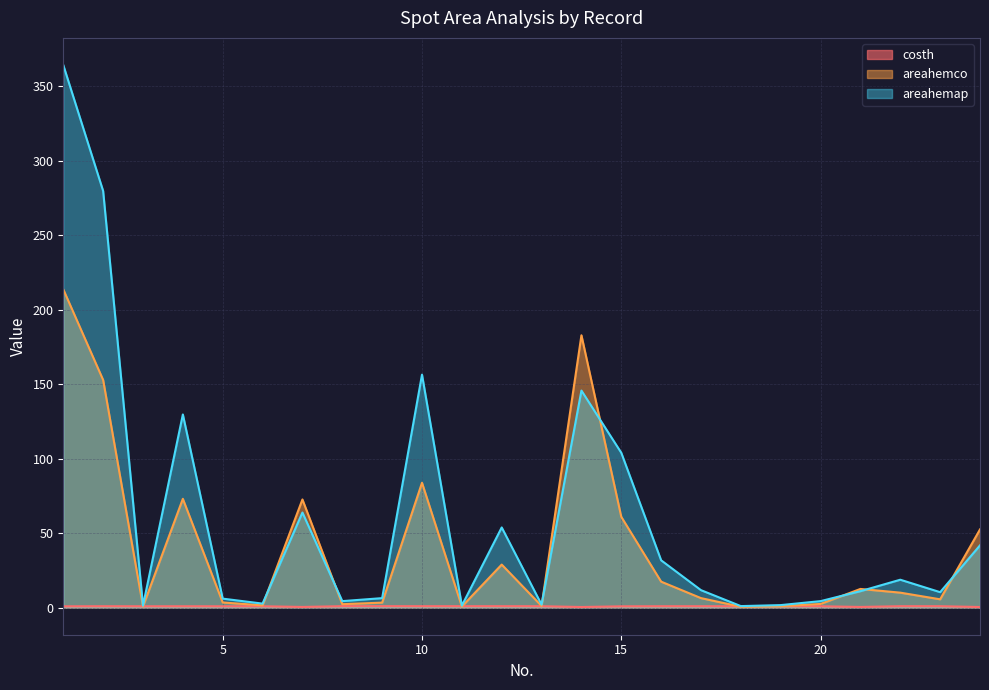

Which has a higher value, 2 or 24?

2